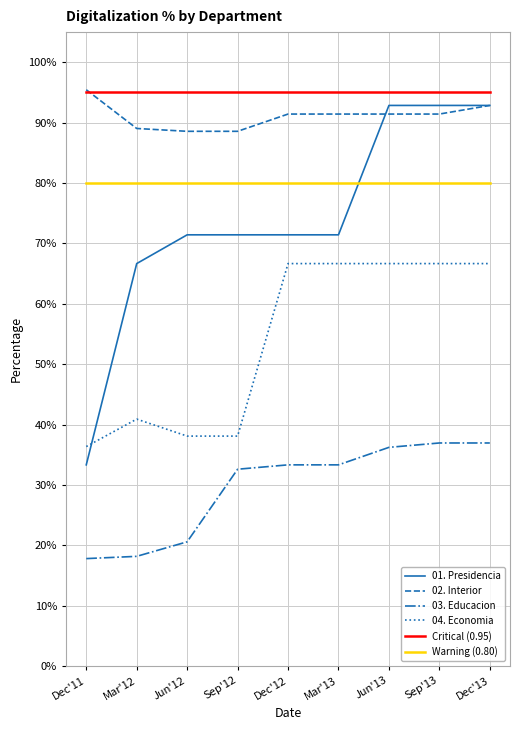

Which series has the largest total across all categories?

Critical (0.95)